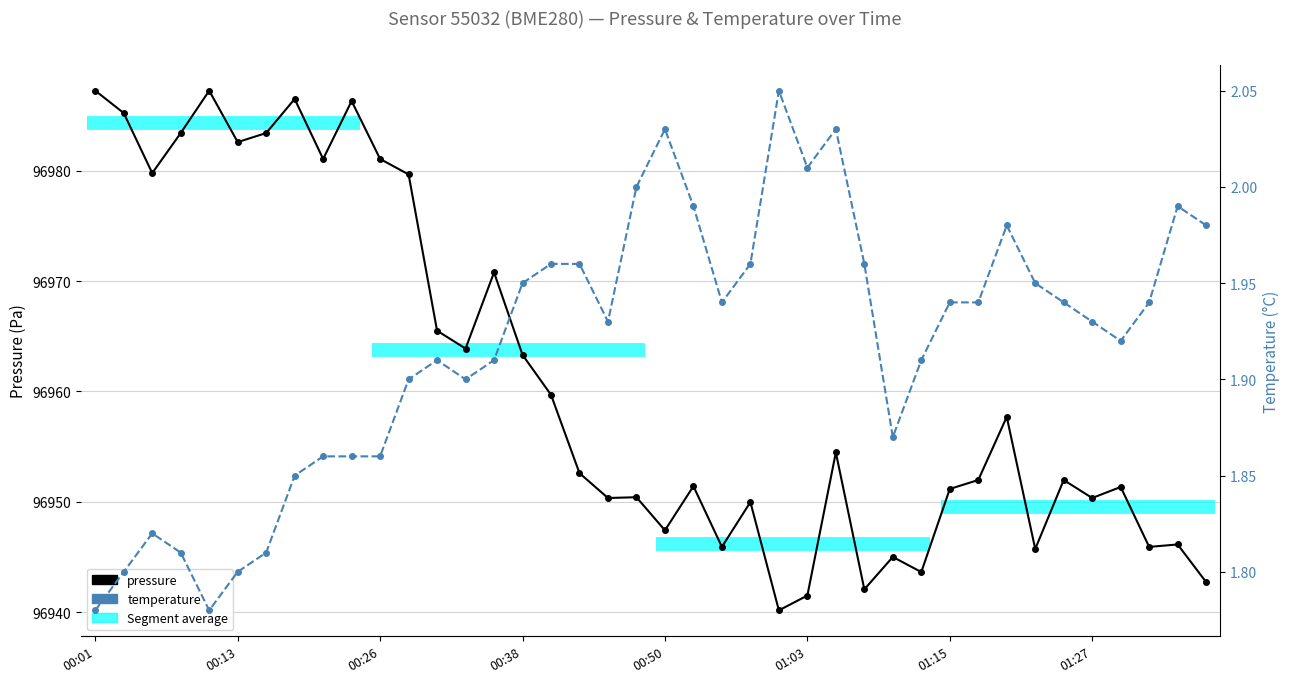

How many data points in pressure are above 96952?

20